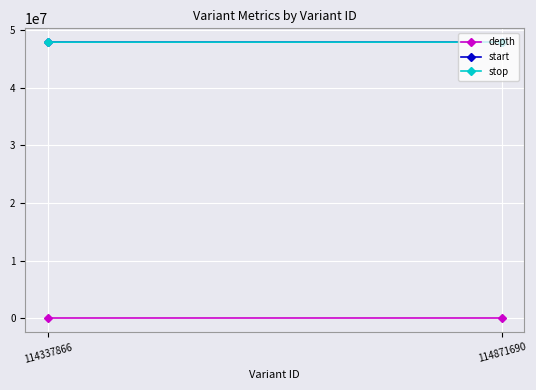

Between 114337866 and 114871690, which is larger?

114337866